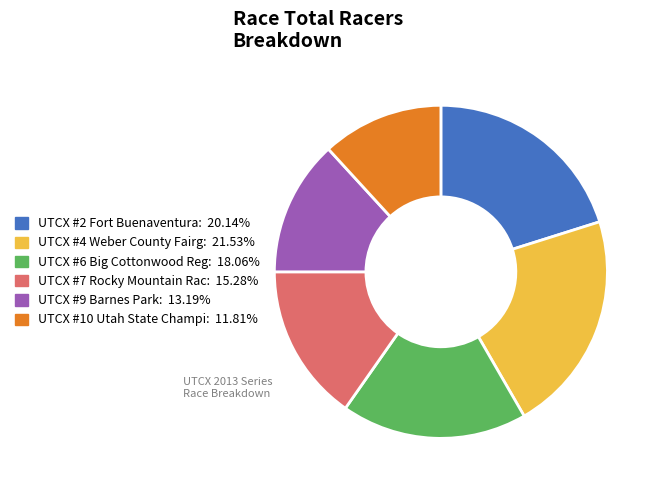

How many segments does this pie chart have?

6